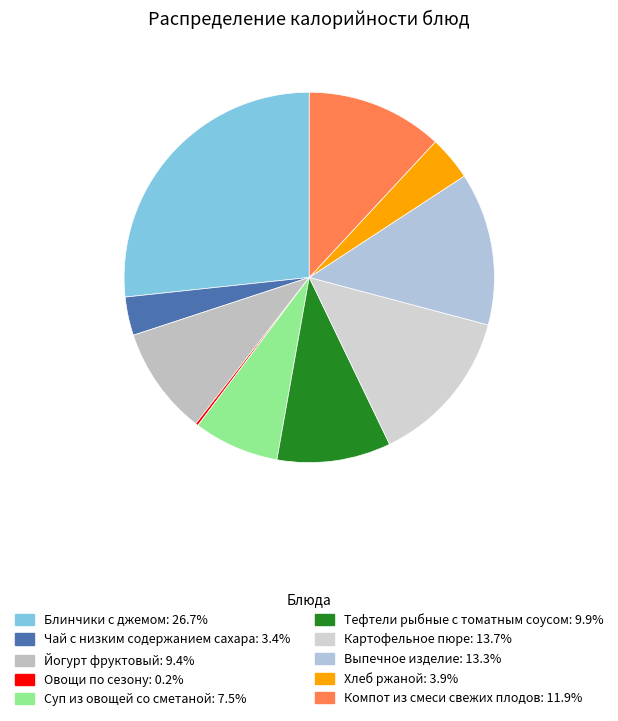

True or false: Картофельное пюре accounts for 14% of the total.

True